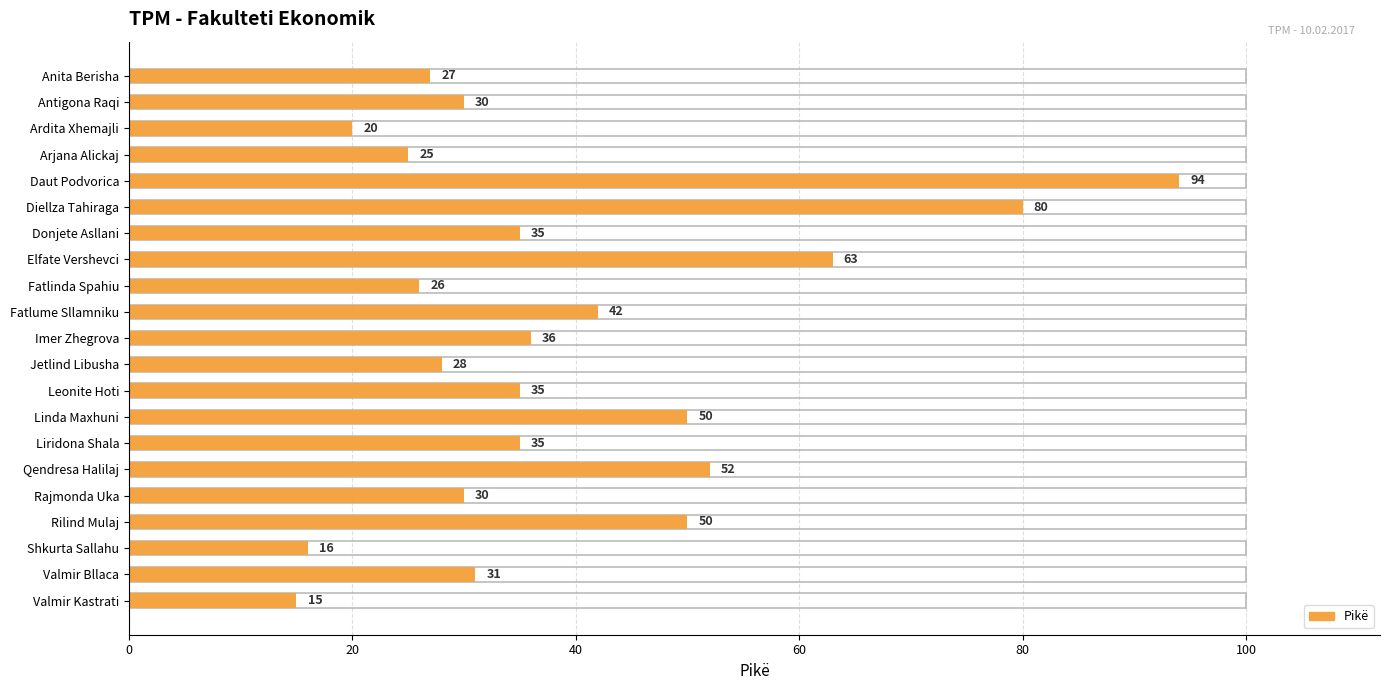

What is the average value?

39